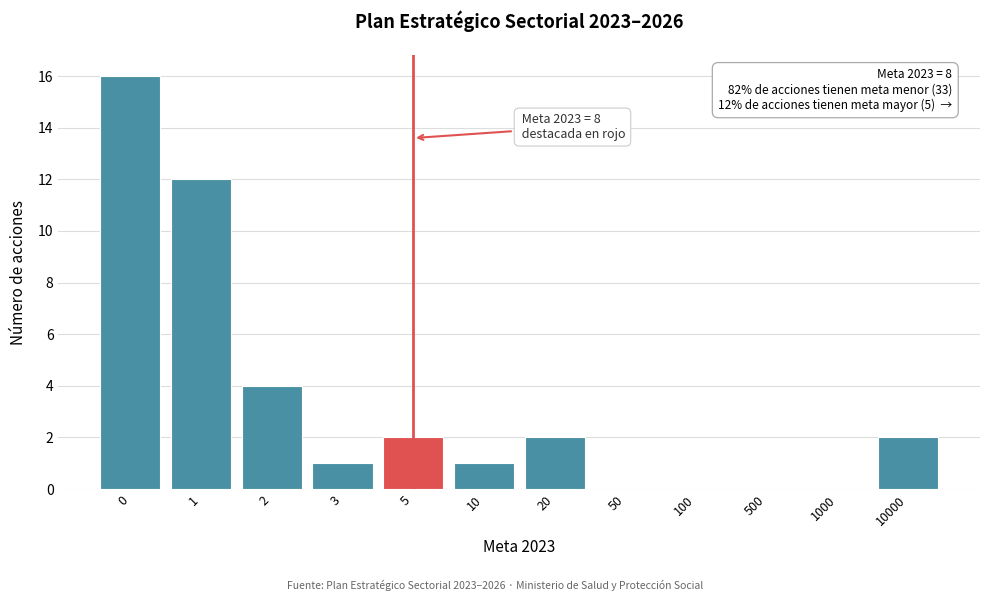

Reading left to right, transcribe all the data shown in this chart.

0=16	1=12	2=4	3=1	5=2	10=1	20=2	50=0	100=0	500=0	1000=0	10000=2